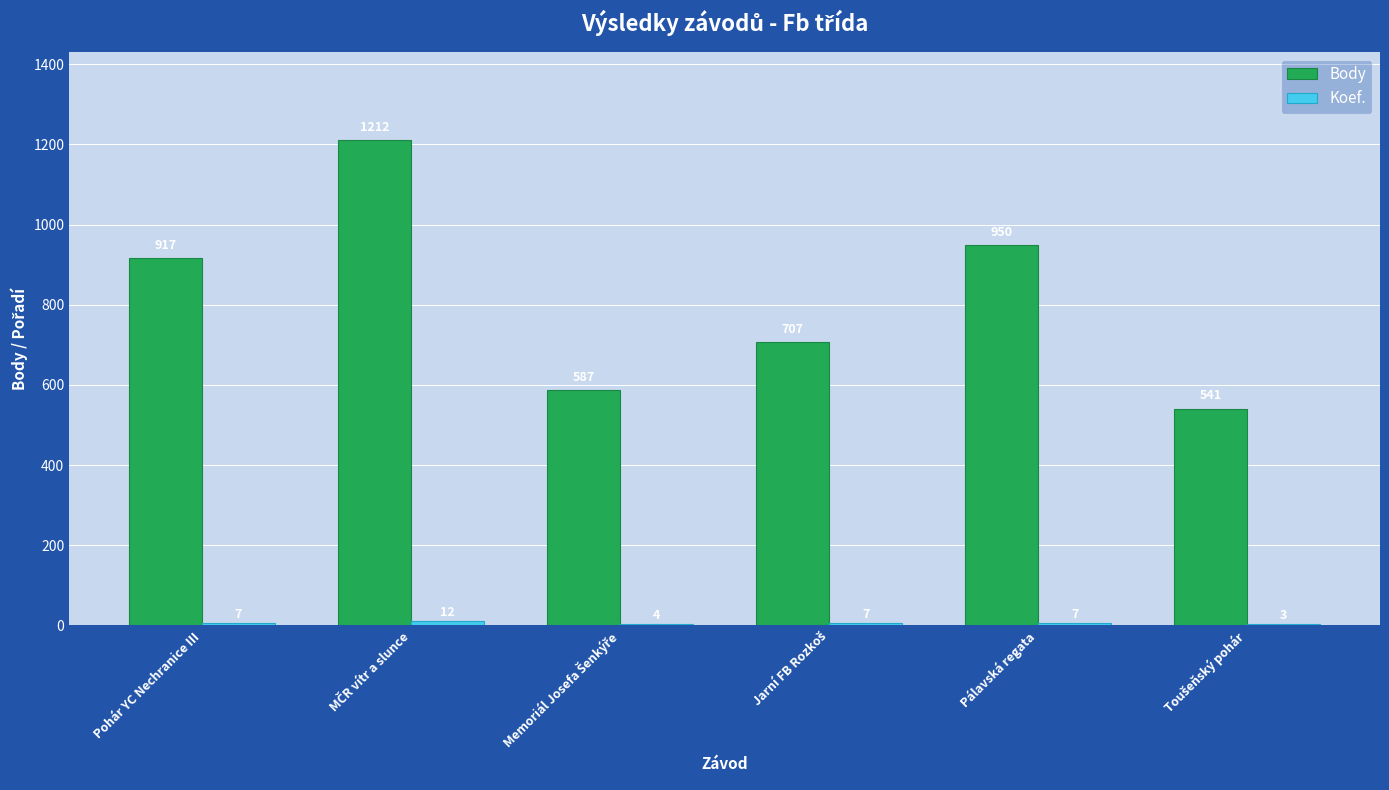

The Body series shows 1677 at Pálavská regata. True or false?

False